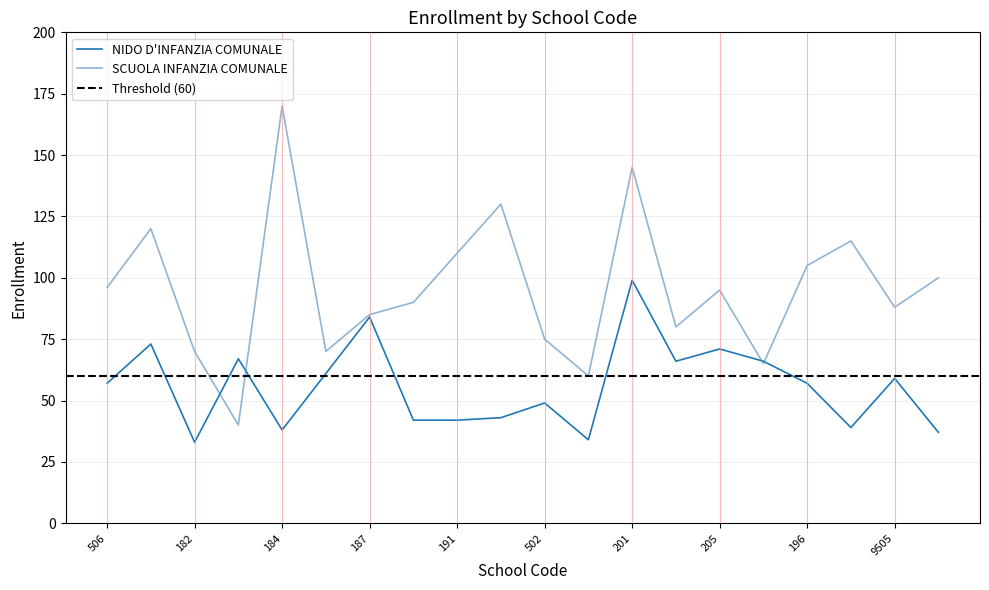

Reading left to right, what are all the values shown in this chart?

NIDO D'INFANZIA COMUNALE: 506=57	94=73	182=33	503=67	184=38	186=61	187=84	508=42	191=42	192=43	502=49	194=34	201=99	446=66	205=71	195=66	196=57	197=39	9505=59	198=37
SCUOLA INFANZIA COMUNALE: 506=96	94=120	182=70	503=40	184=170	186=70	187=85	508=90	191=110	192=130	502=75	194=60	201=145	446=80	205=95	195=65	196=105	197=115	9505=88	198=100